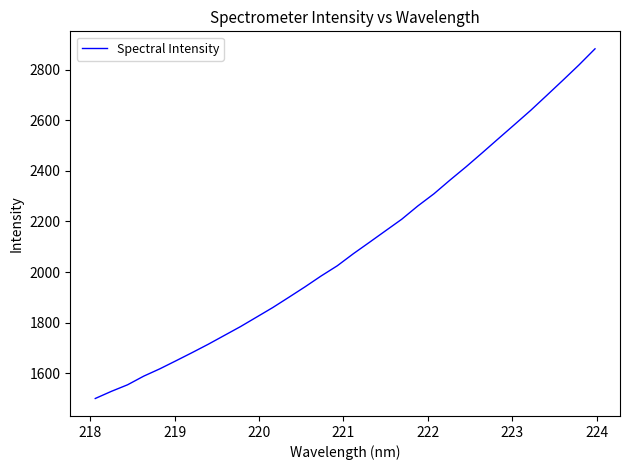

What is the minimum value shown in the chart?

1500.2